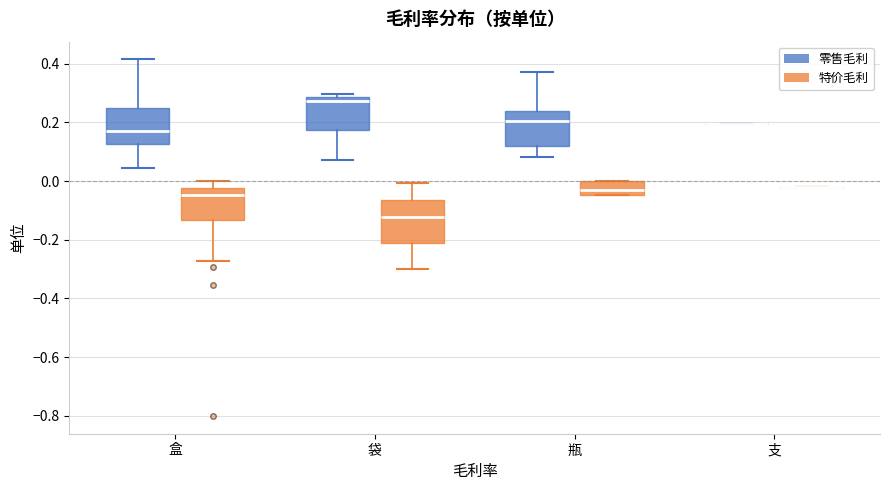

Where is the upper edge of the box for 袋 (零售毛利) on the y-axis? The values are not printed on the chart, so give them approximately, as read against the axis.

0.28